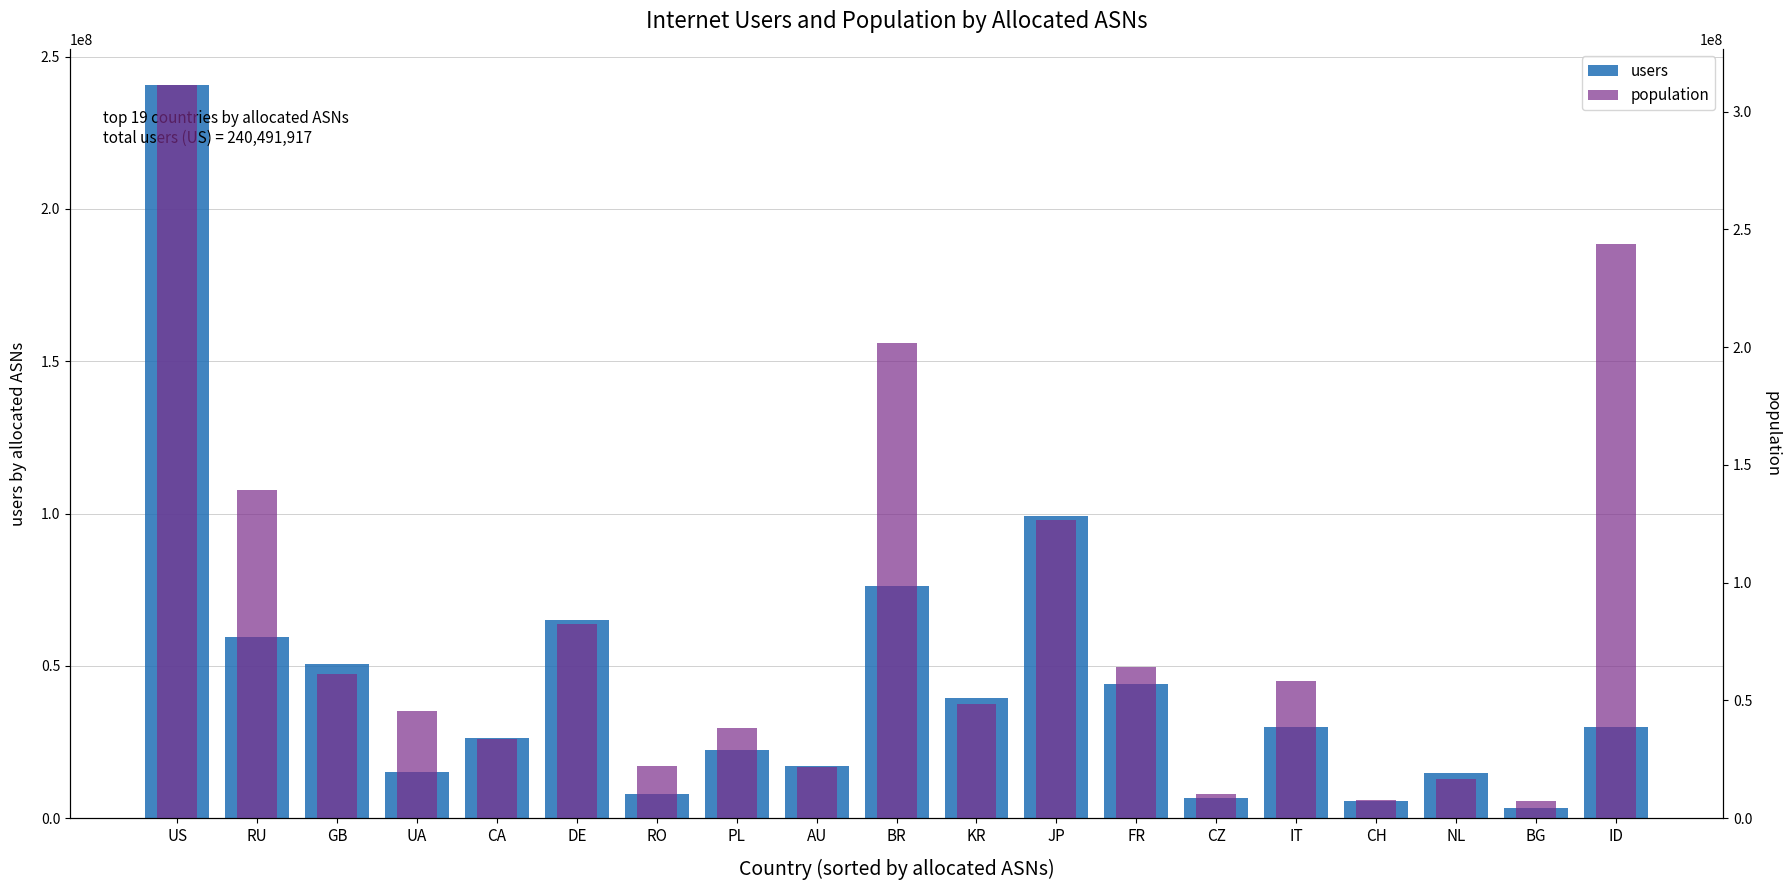

How many groups of bars are there?

19